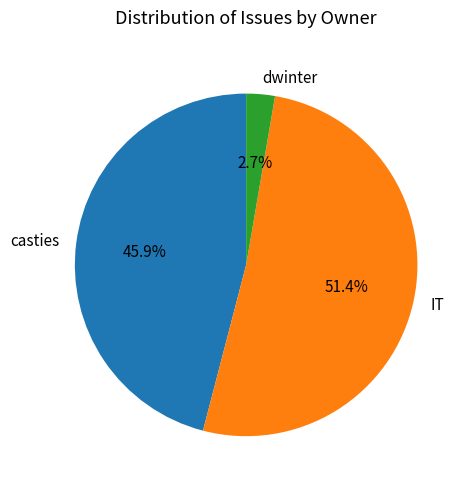

To the nearest percent, what portion does IT represent?

51%